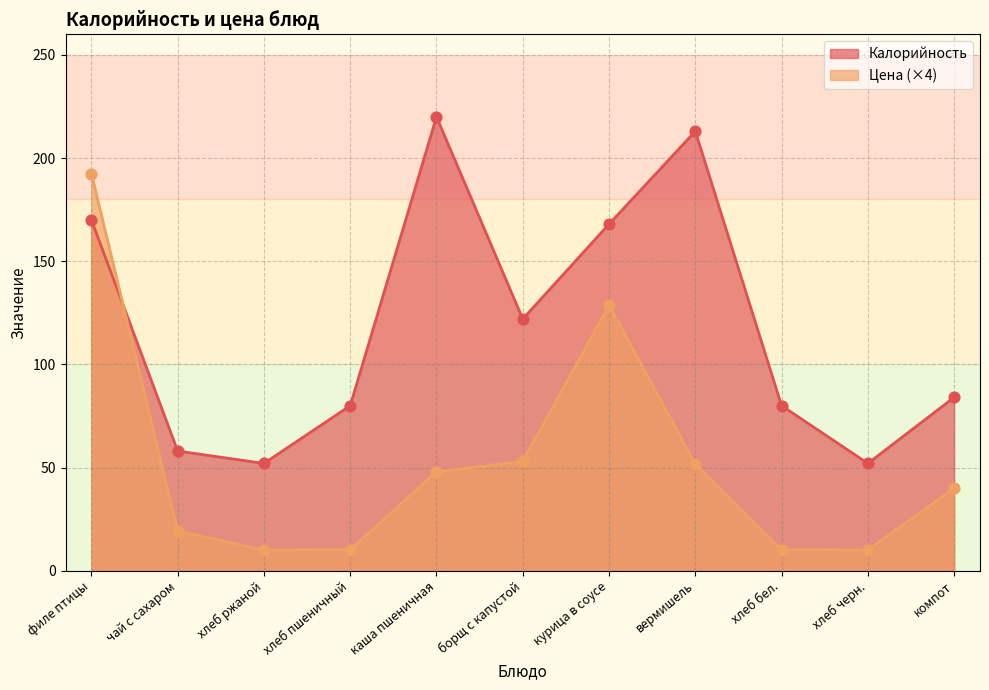

What are all the series names shown in the legend?

Калорийность, Цена (×4)